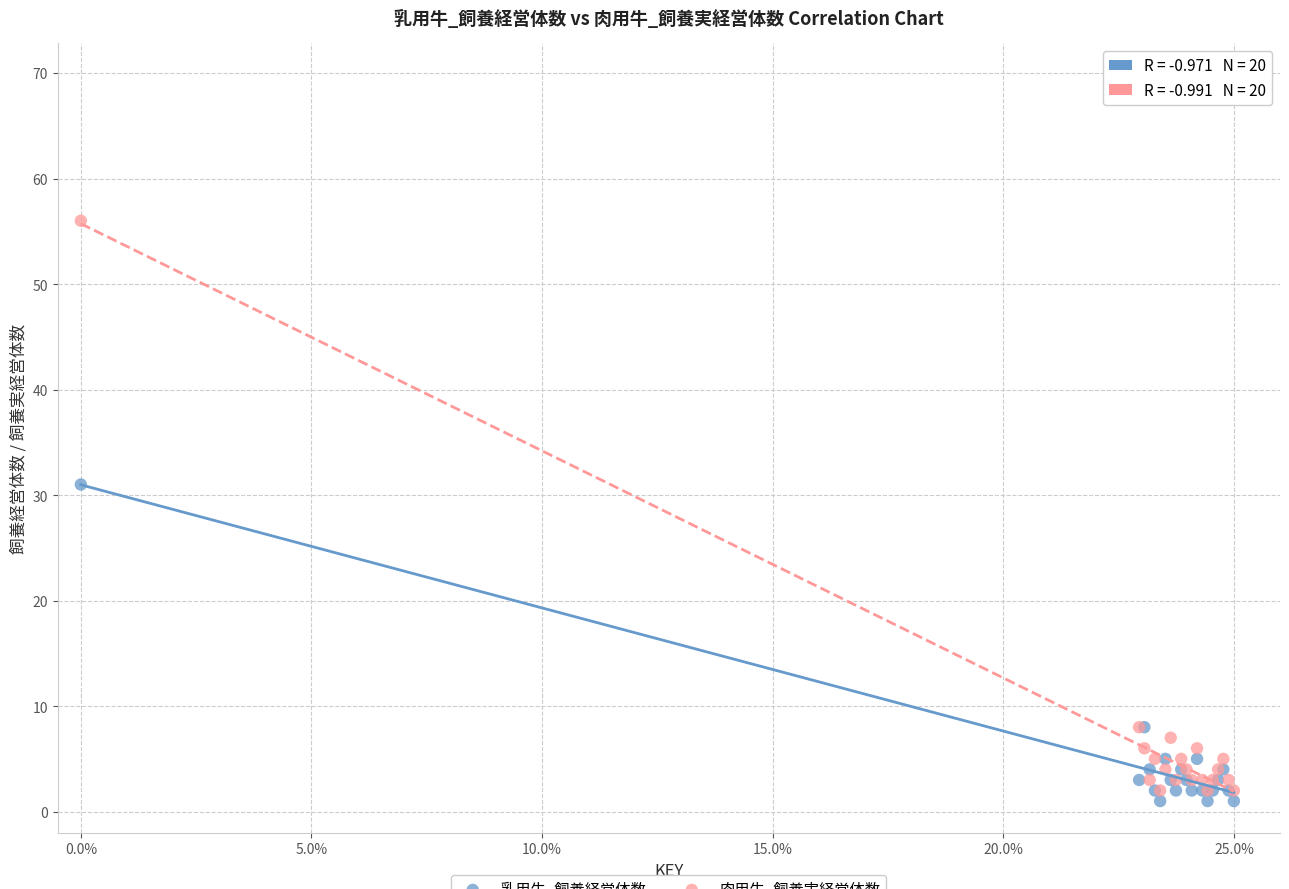

Across all series, what Y value is closest to 28?

31